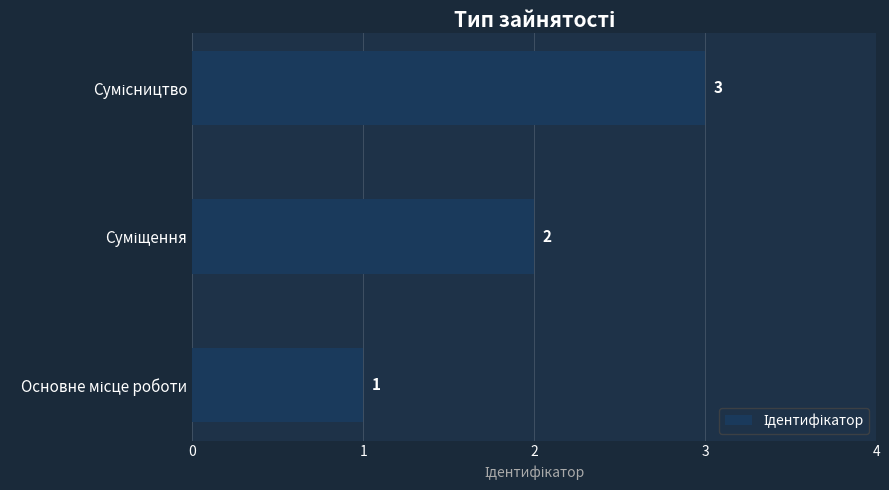

What is the sum of all values?

6